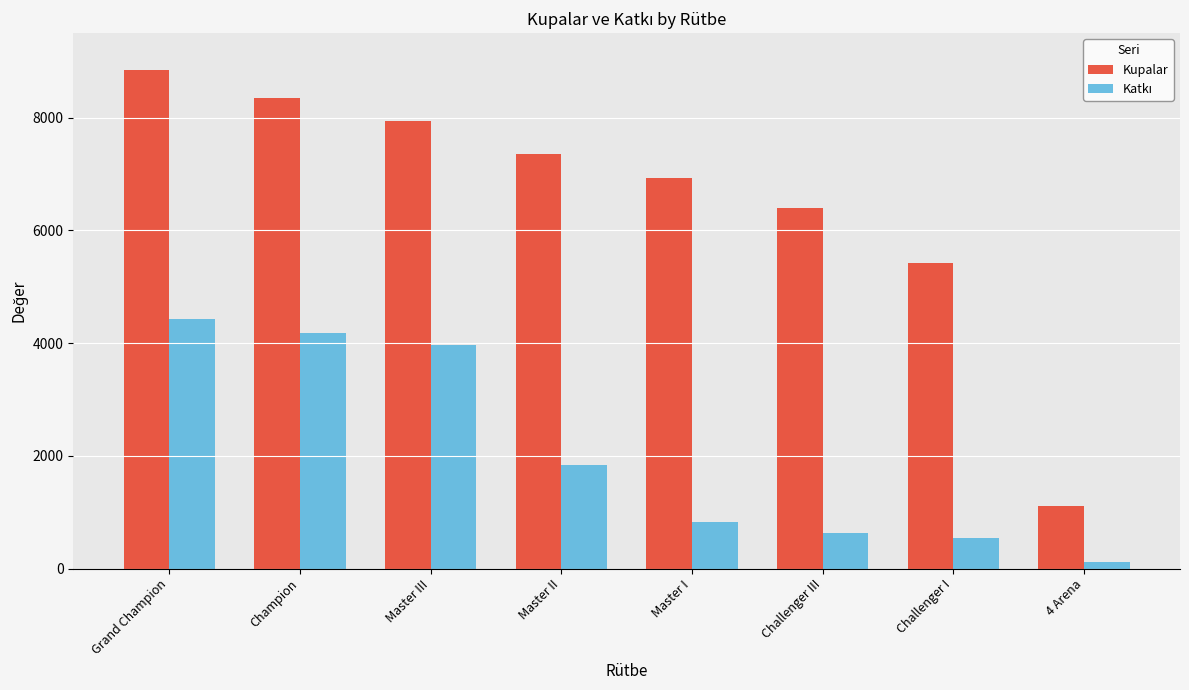

How many groups of bars are there?

8